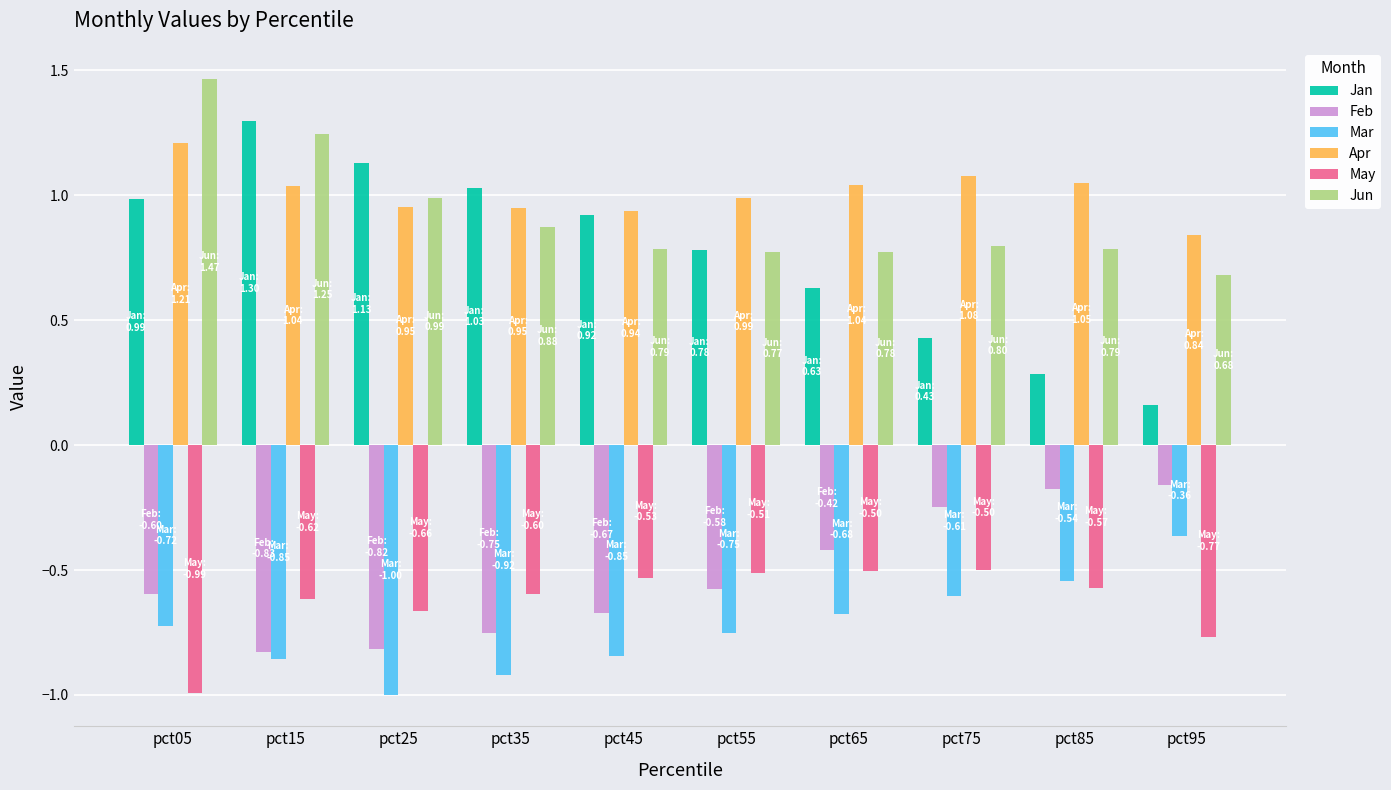

What is the sum of all Jun values?

9.2